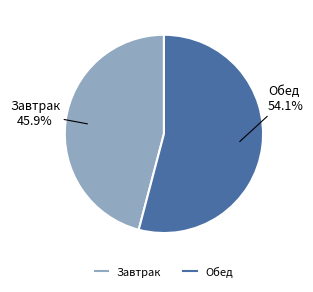

How many segments does this pie chart have?

2